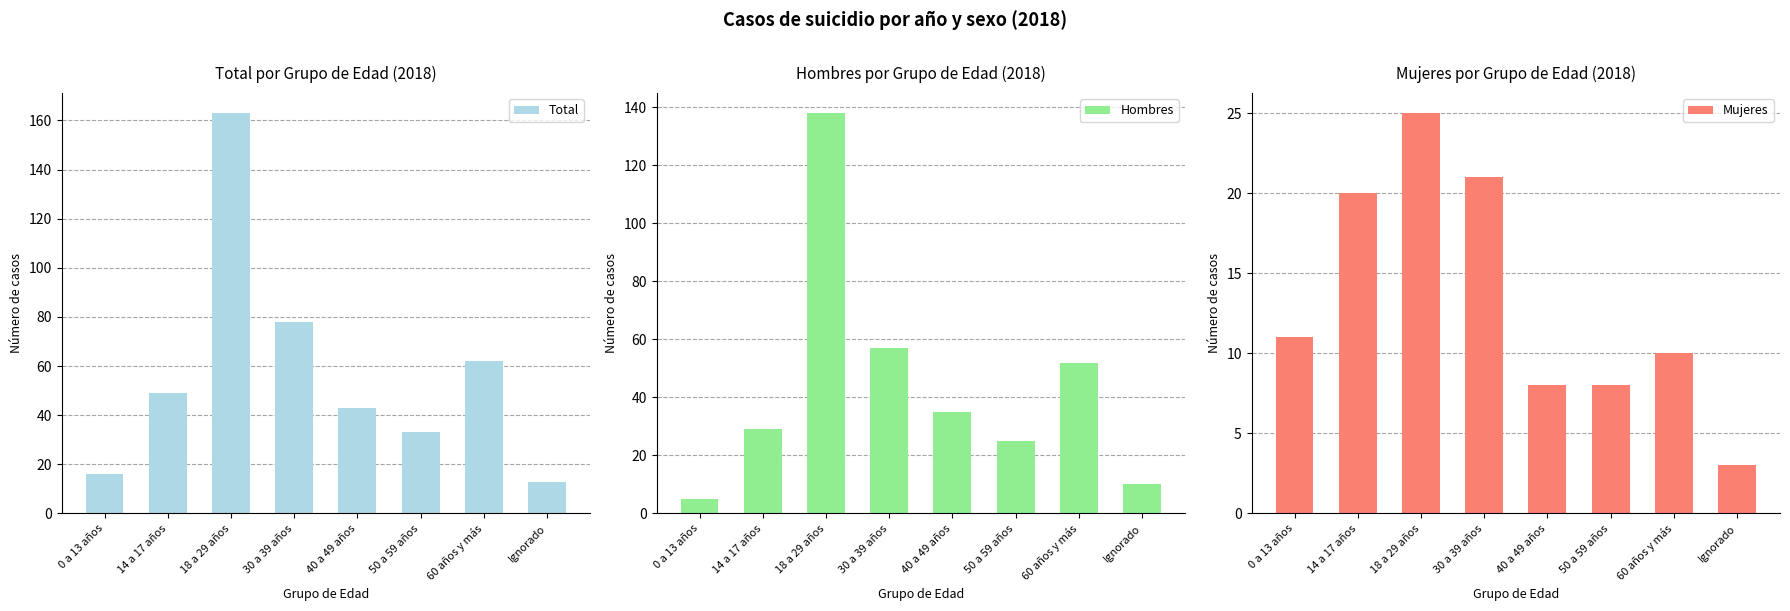

Does the chart contain any negative values?

No